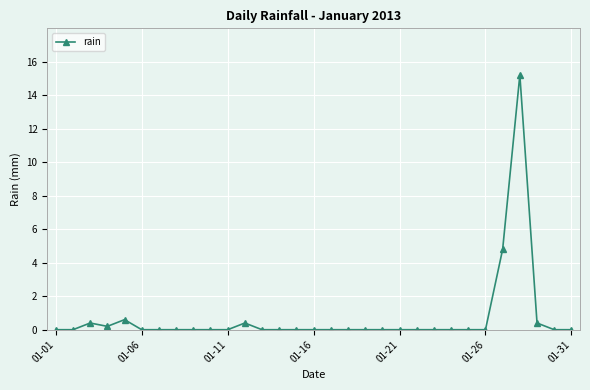

Reading left to right, transcribe all the data shown in this chart.

0.0	0.0	0.4	0.2	0.6	0.0	0.0	0.0	0.0	0.0	0.0	0.4	0.0	0.0	0.0	0.0	0.0	0.0	0.0	0.0	0.0	0.0	0.0	0.0	0.0	0.0	4.8	15.2	0.4	0.0	0.0